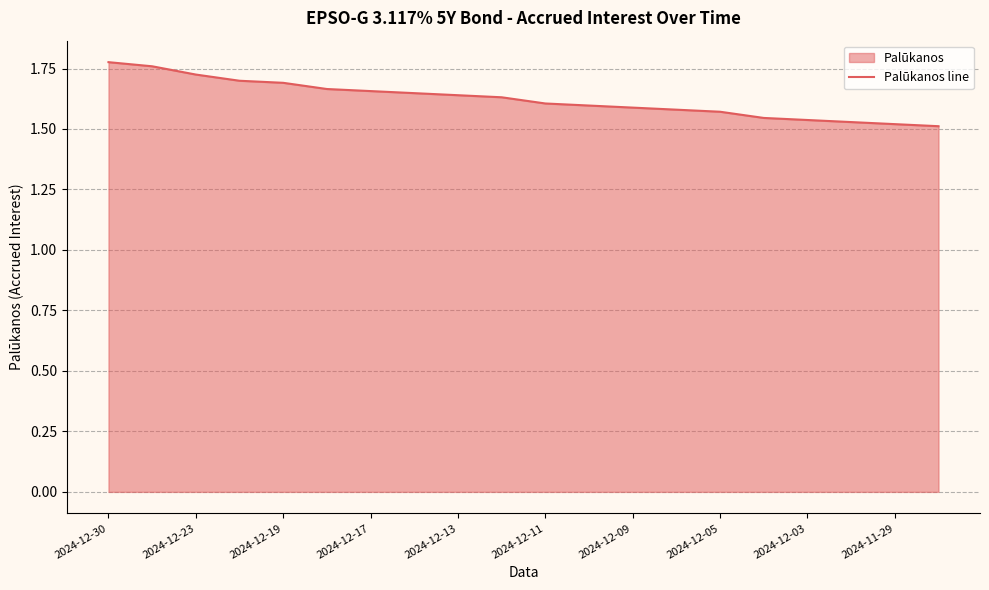

The value at 2024-12-05 is 2.3. True or false?

False